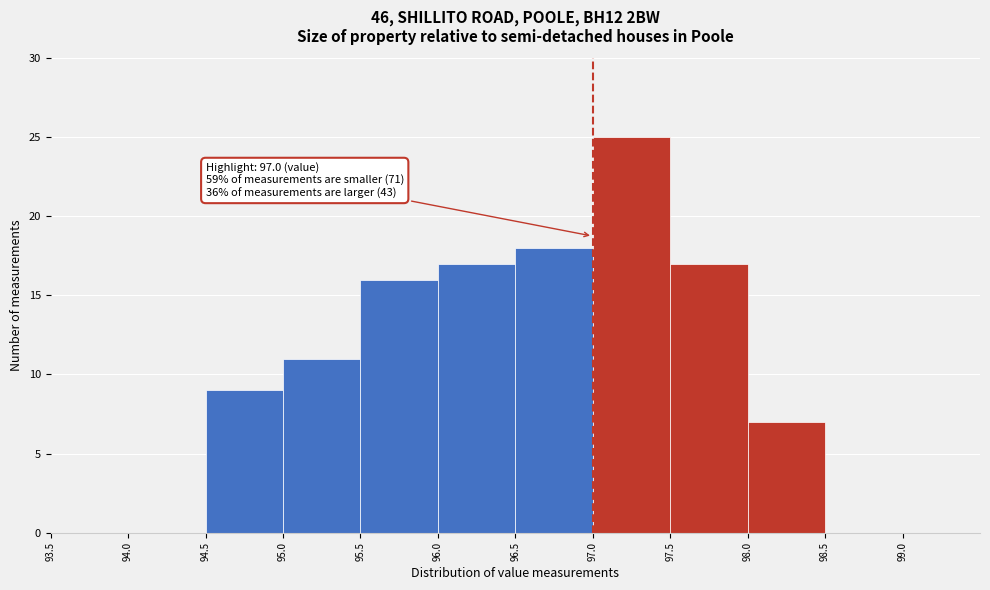

Over which range of the x-axis is the bar tallest?

97.0 to 97.5